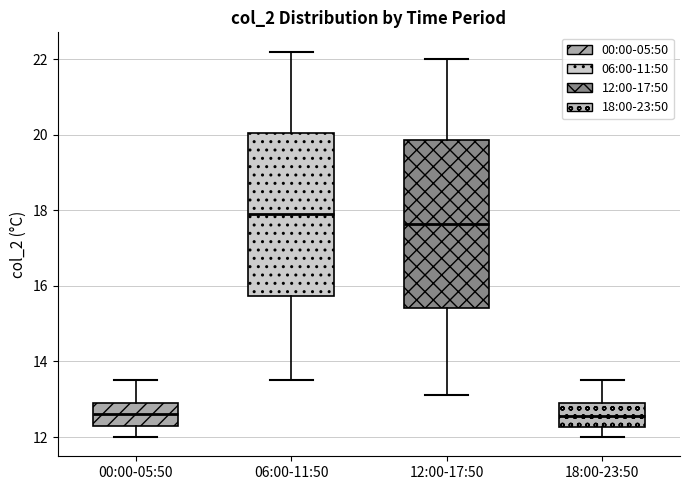

Reading left to right, read every box against the y-axis: the position of its median line, the range the box covers, and the ends of its whiskers. The values are not printed on the chart, so give them approximately, as read against the axis.

00:00-05:50: median 12.6, box 12.4 to 13.0, whiskers 12.0 to 13.6
06:00-11:50: median 18.0, box 15.8 to 20.0, whiskers 13.6 to 22.2
12:00-17:50: median 17.6, box 15.4 to 19.8, whiskers 13.2 to 22.0
18:00-23:50: median 12.6, box 12.2 to 13.0, whiskers 12.0 to 13.6